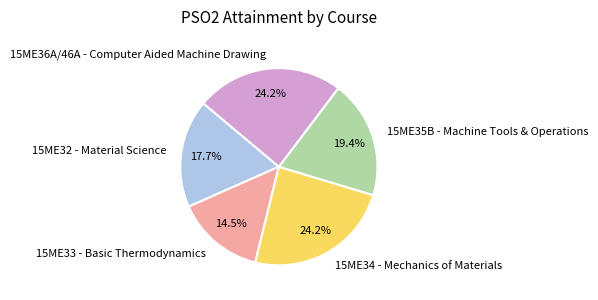

Which slice is the smallest?

15ME33 - Basic Thermodynamics